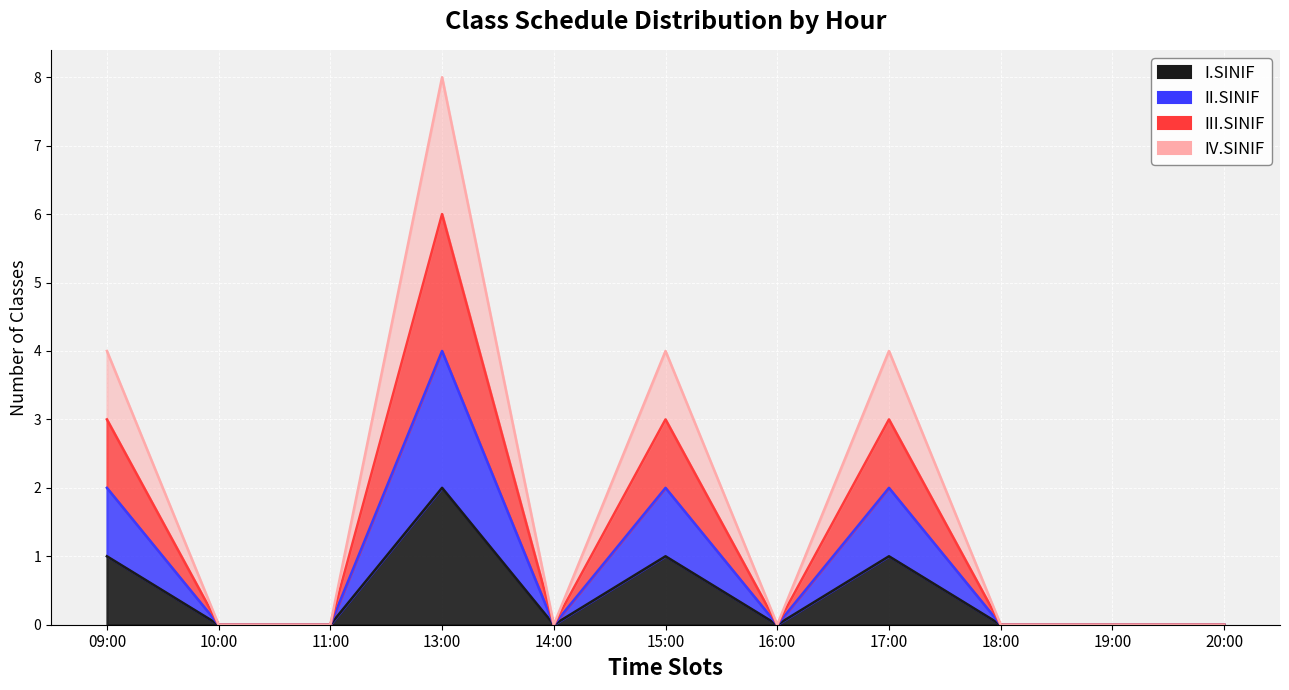

List the series in order of their overall mean, highest first.

IV.SINIF, III.SINIF, II.SINIF, I.SINIF